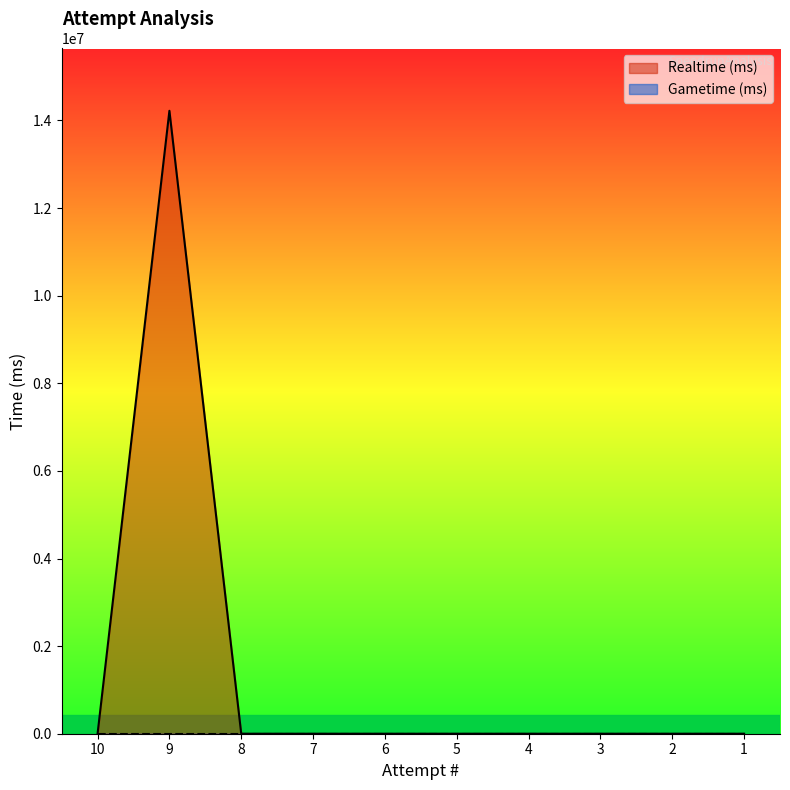

Between 3 and 6, which is larger?

3